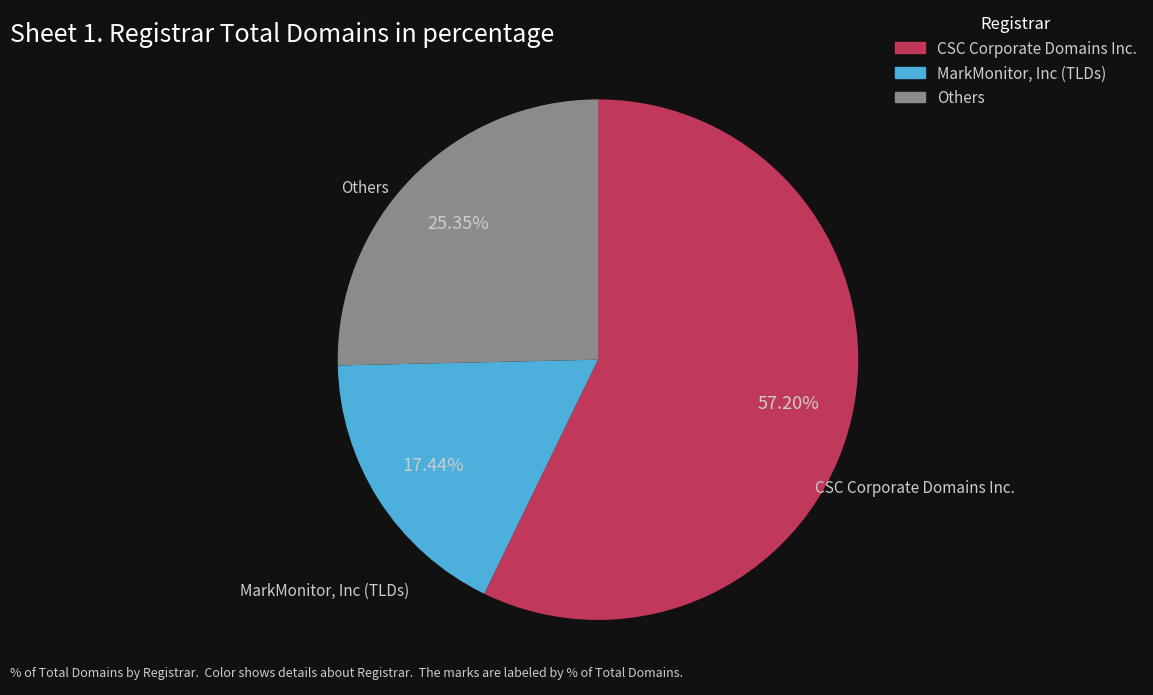

To the nearest percent, what is the average slice percentage?

33%